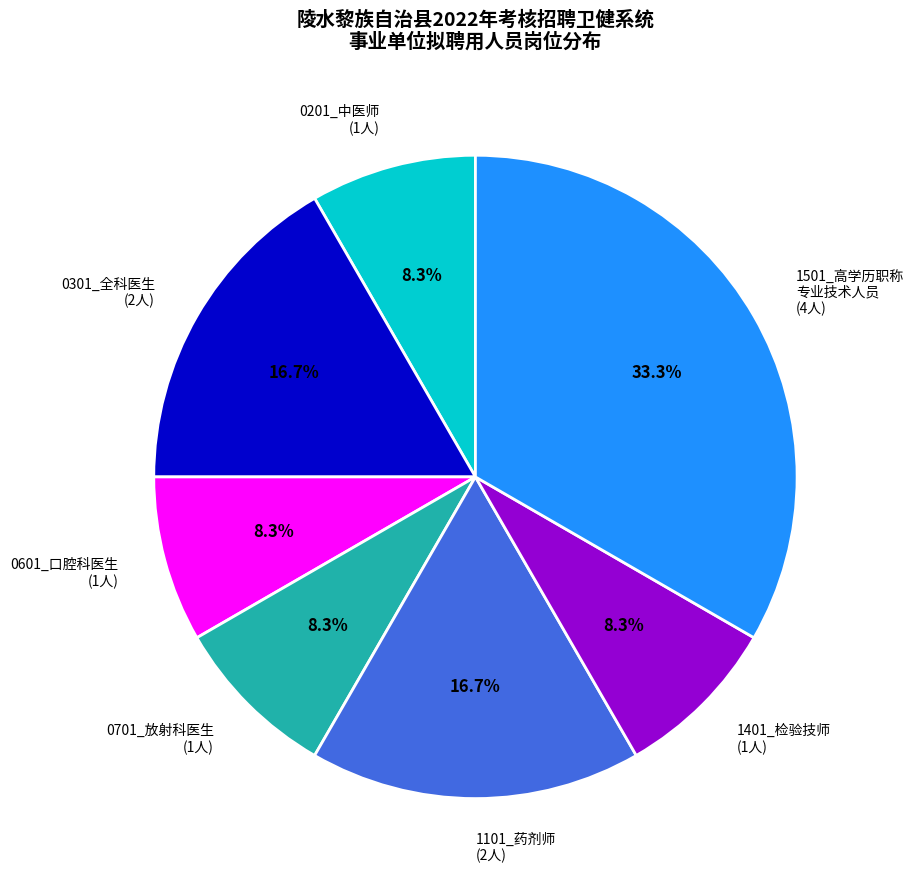

Which category has the biggest portion of the pie?

1501_高学历职称 专业技术人员 (4人)